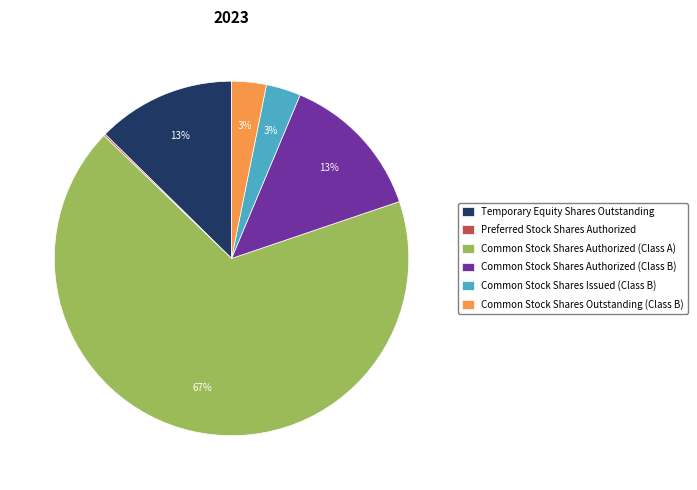

Do Common Stock Shares Issued (Class B) and Common Stock Shares Outstanding (Class B) together represent more than half of the pie?

No